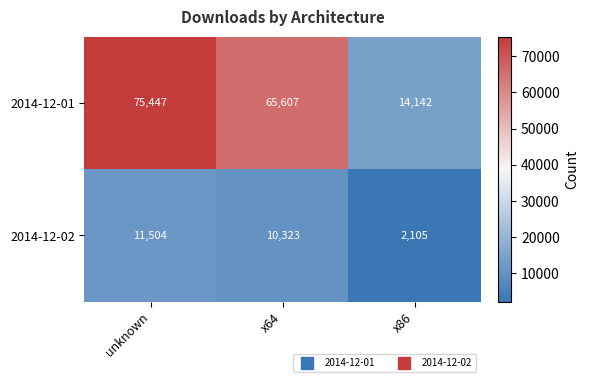

Rank the series by their average value, from highest to lowest.

2014-12-01, 2014-12-02